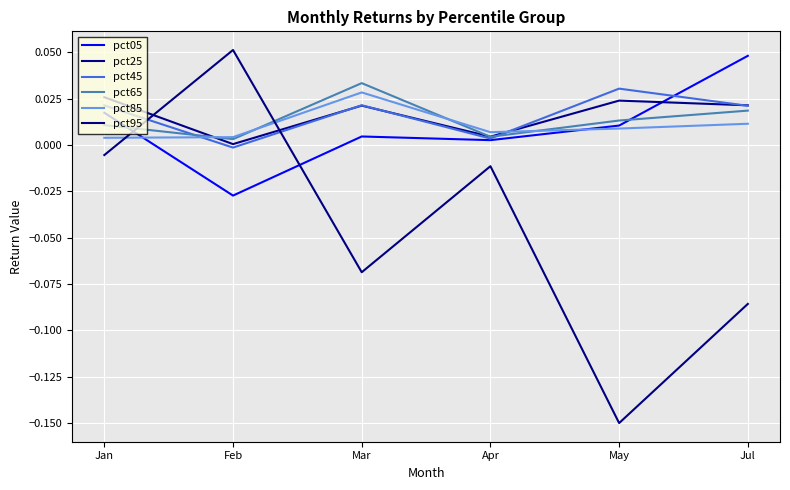

Is this an area chart (filled region under the line)?

No